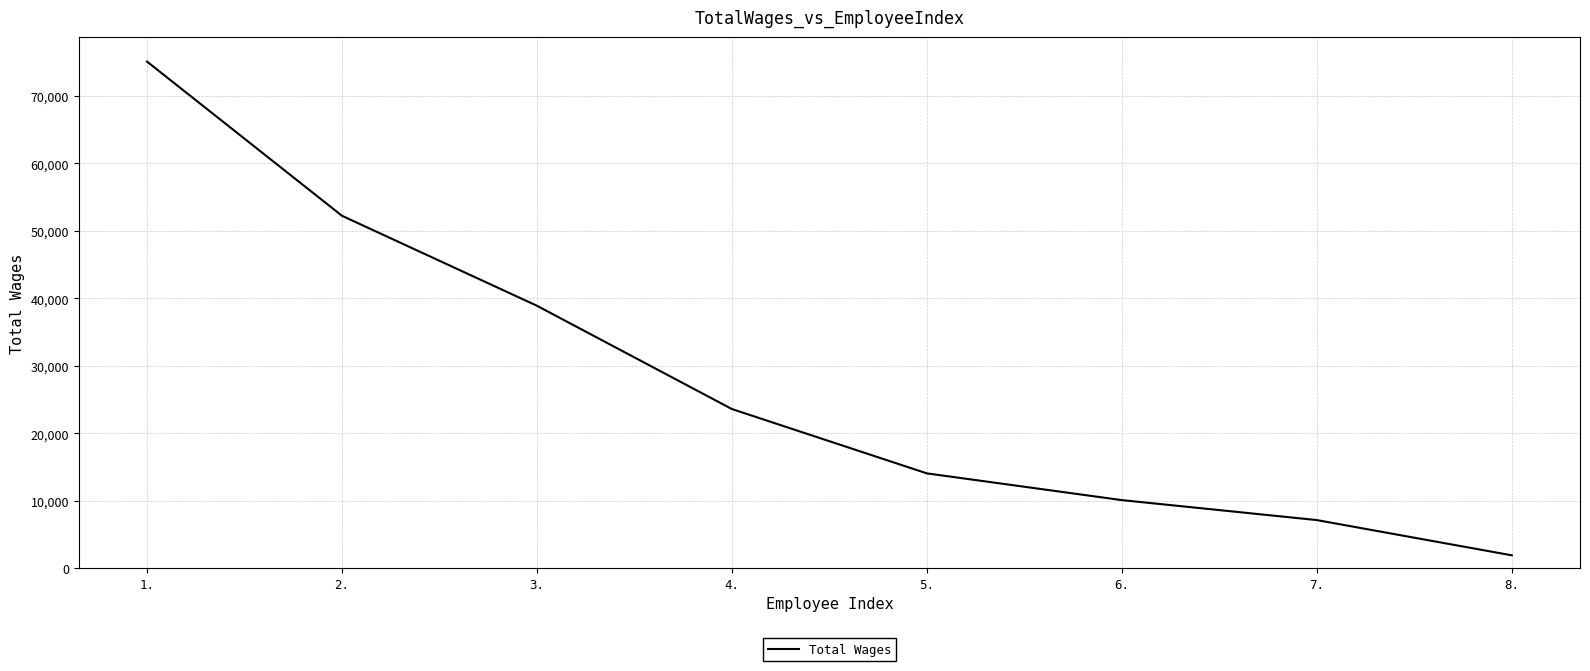

Which category has the highest value across all series?

1.